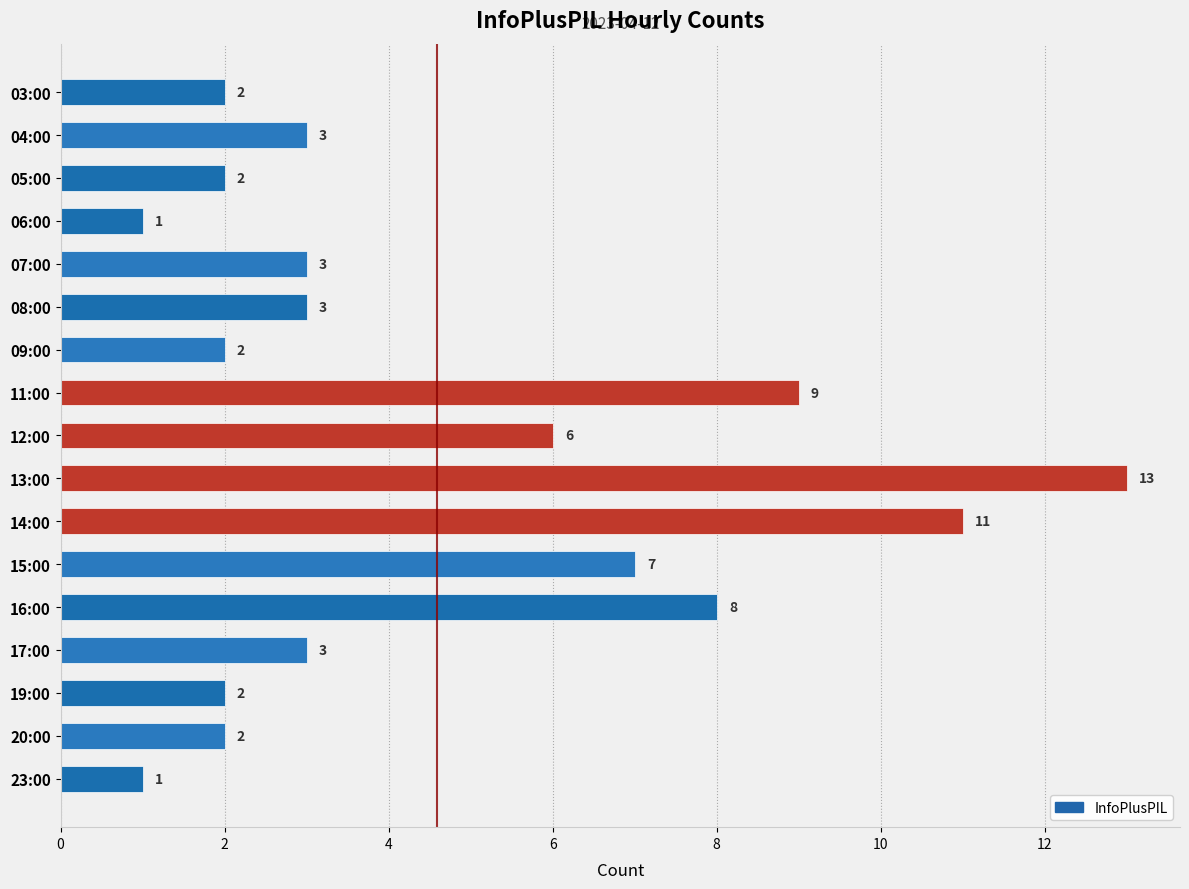

What position from the top is 19:00?

15